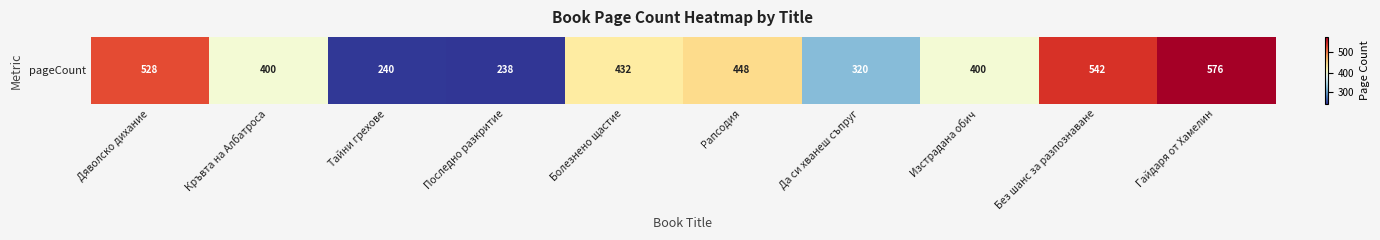

How many data points are less than 432?

5